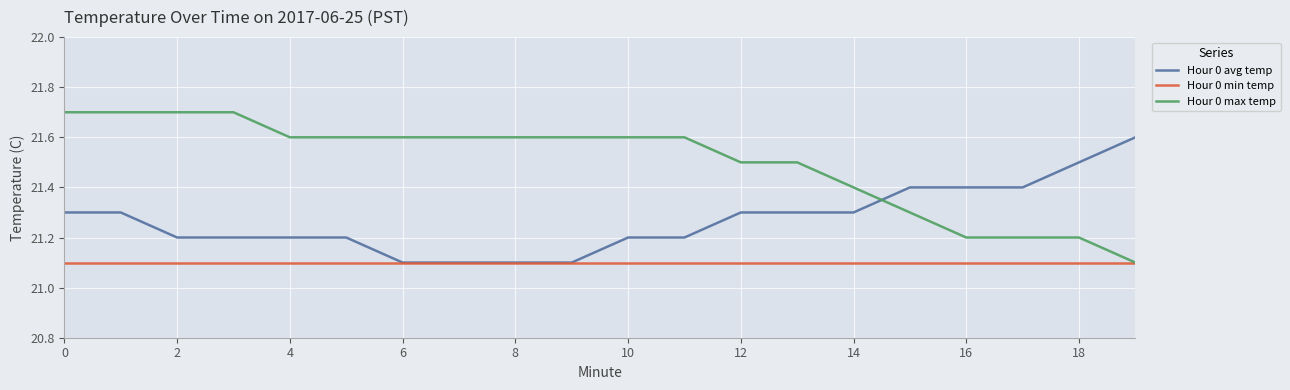

Rank the series by their average value, from lowest to highest.

Hour 0 min temp, Hour 0 avg temp, Hour 0 max temp